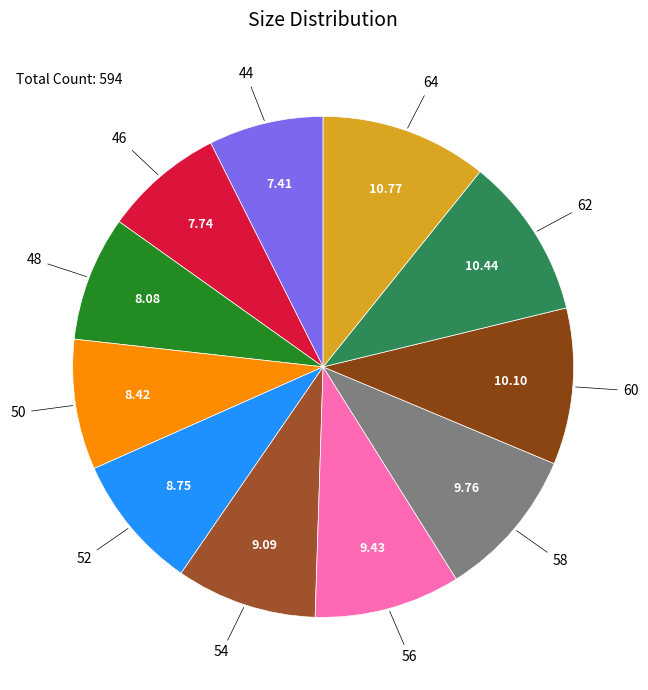

Is there any slice that represents more than half of the pie?

No